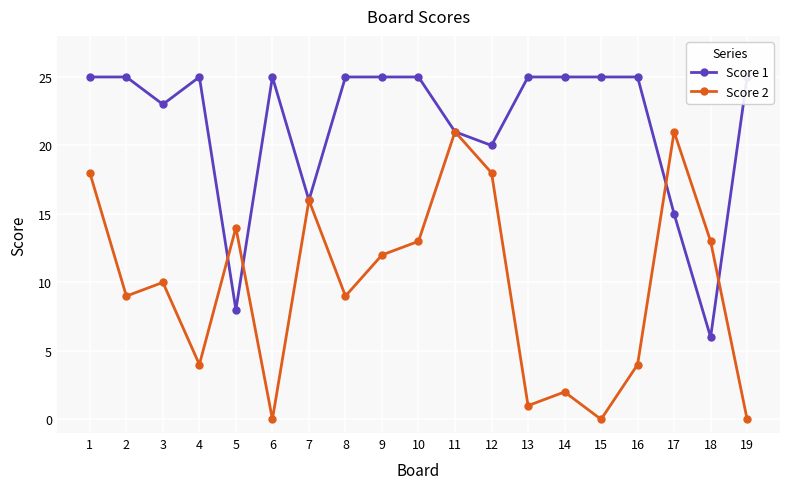

At which category does Score 2 reach its first local valley?

2